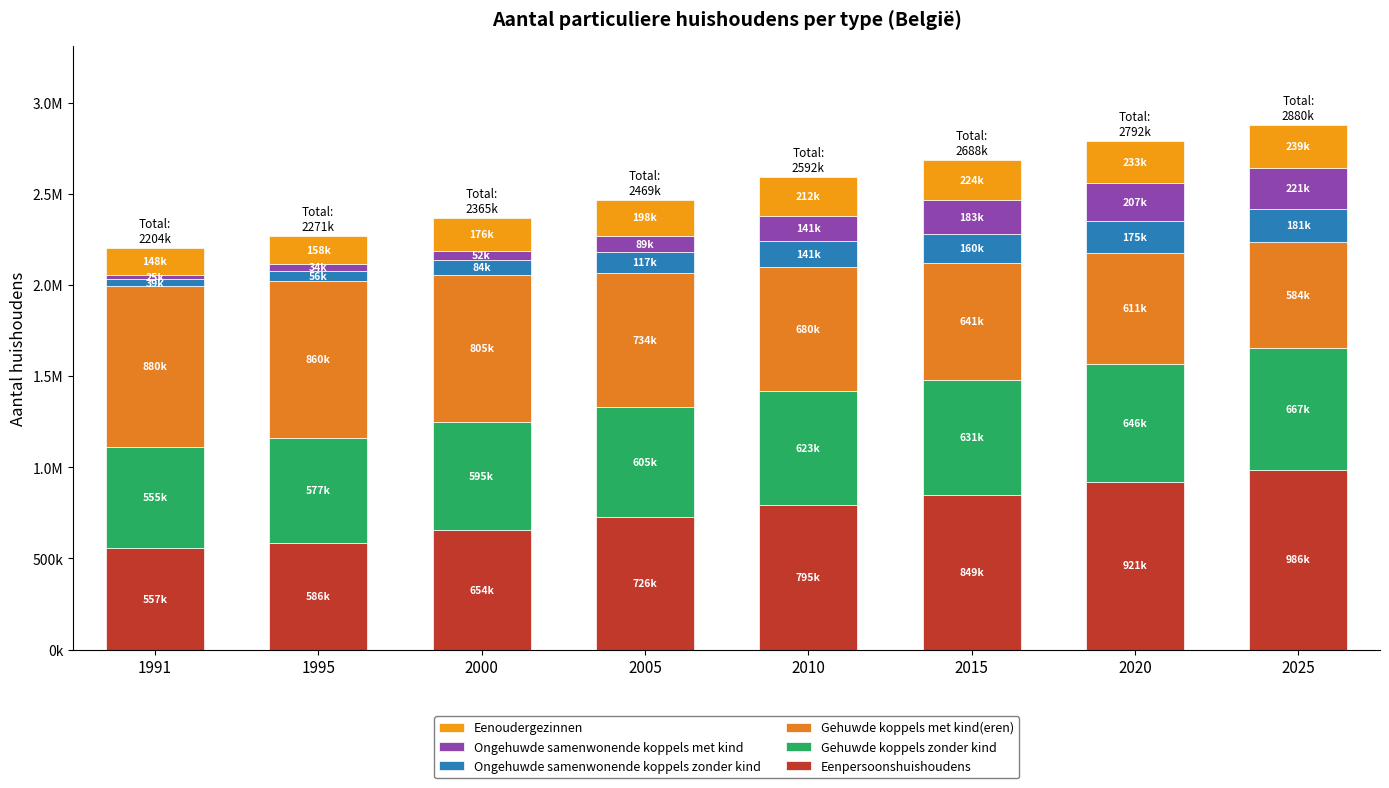

What is the total value across all series at 2000?

2365456